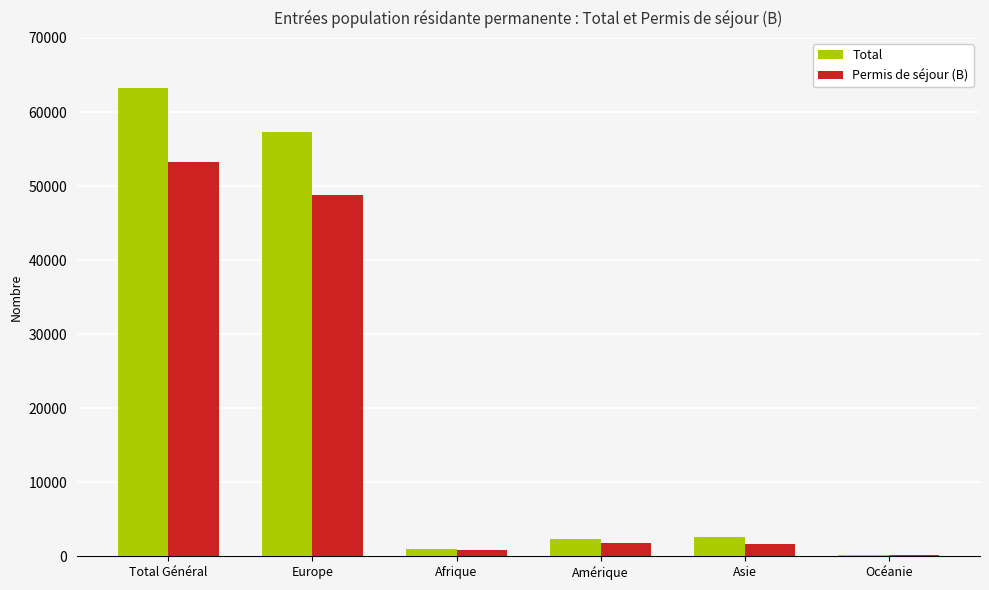

Which series changed the most between Total Général and Asie?

Total